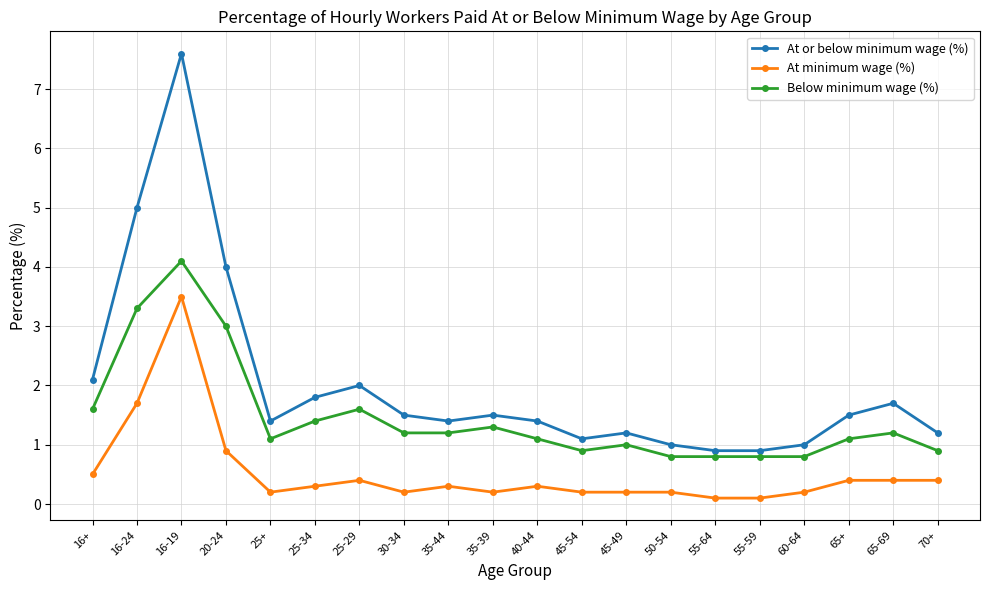

At which category is the sum across all series the highest?

16-19